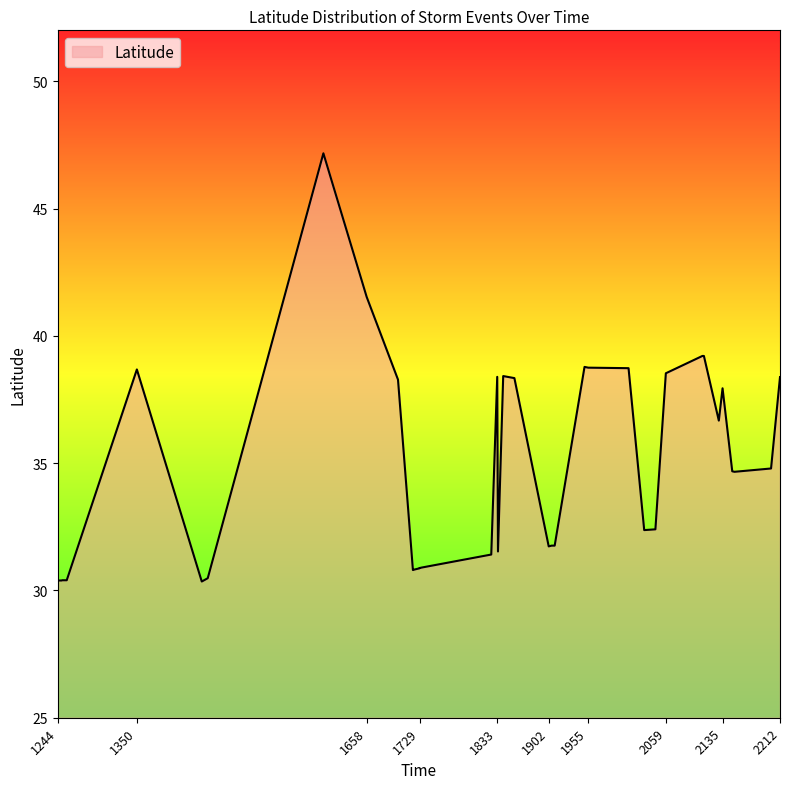

At which category does the chart reach its minimum across all series?

1437